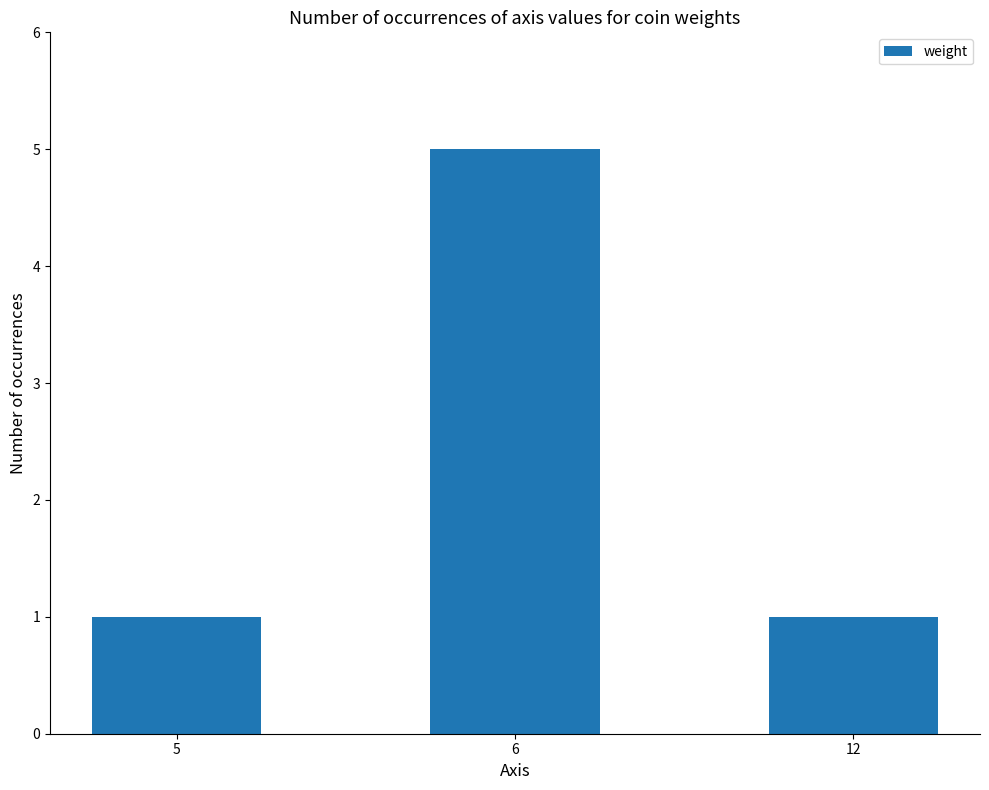

What is the value of the 3rd bar from the left?

1